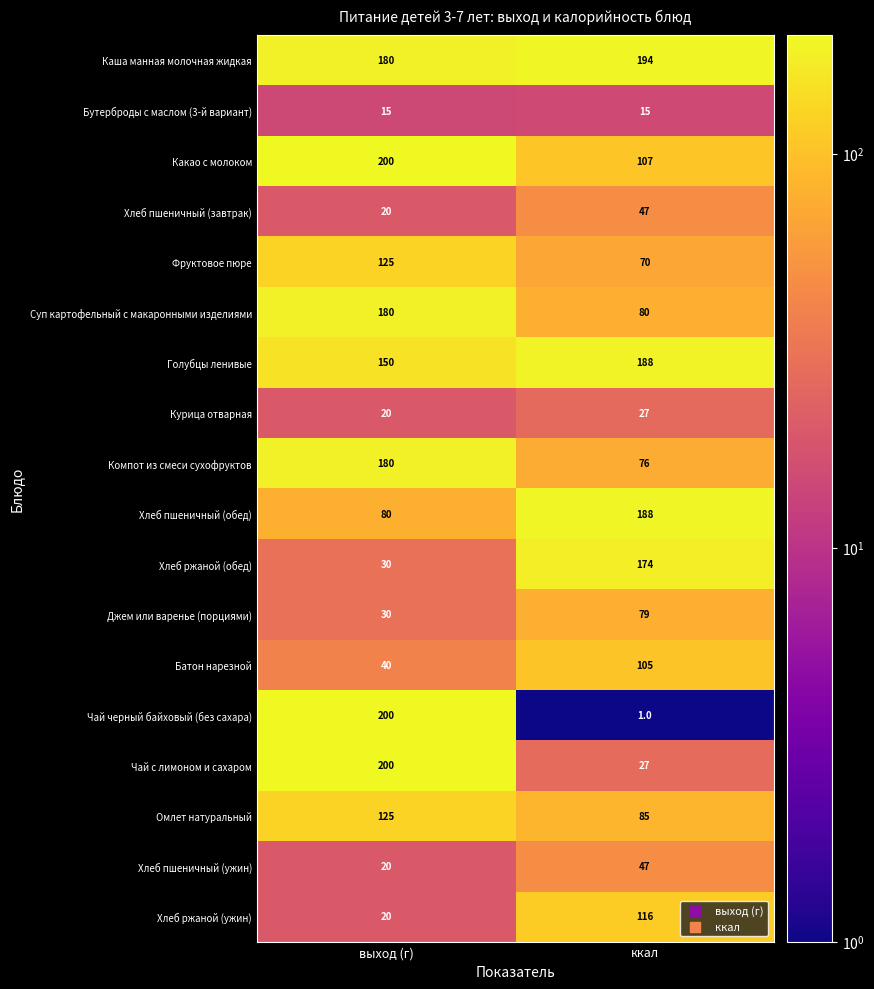

At how many categories does at least one series exceed 87?

2